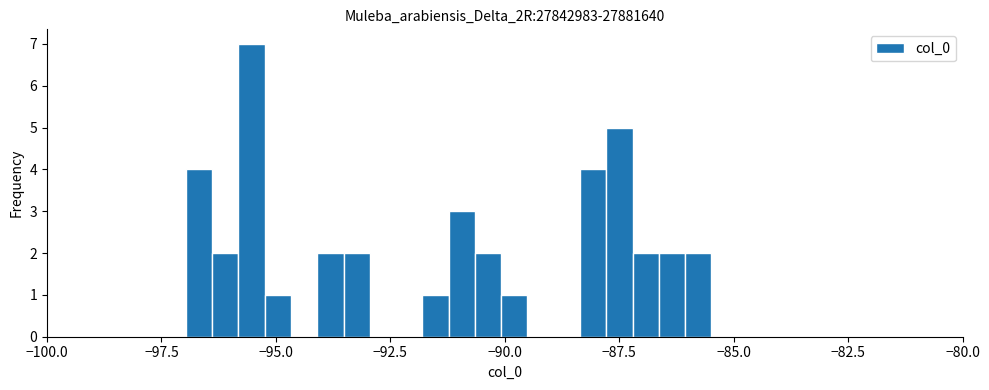

Around what value on the x-axis is the tallest bar? Give the approximate position of its centre, as read against the axis.

-95.5